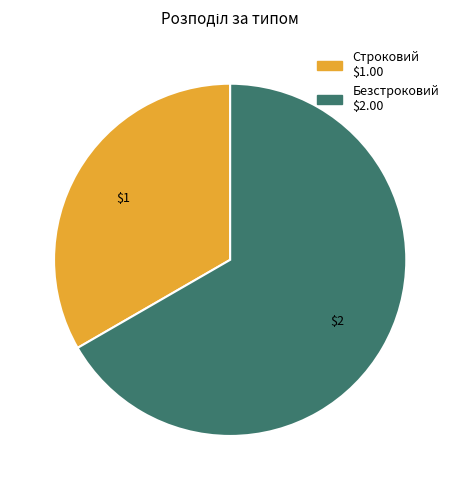

Rank the categories by value from highest to lowest.

Безстроковий, Строковий